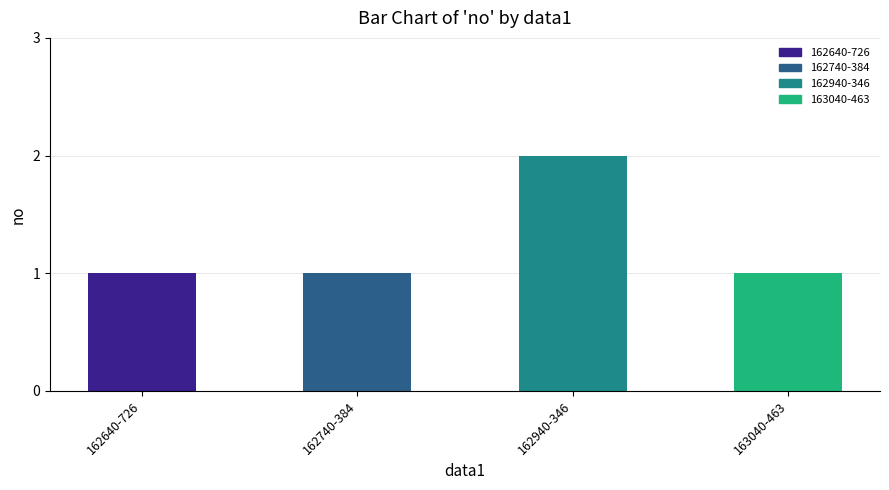

Count the number of data series in this chart.

1